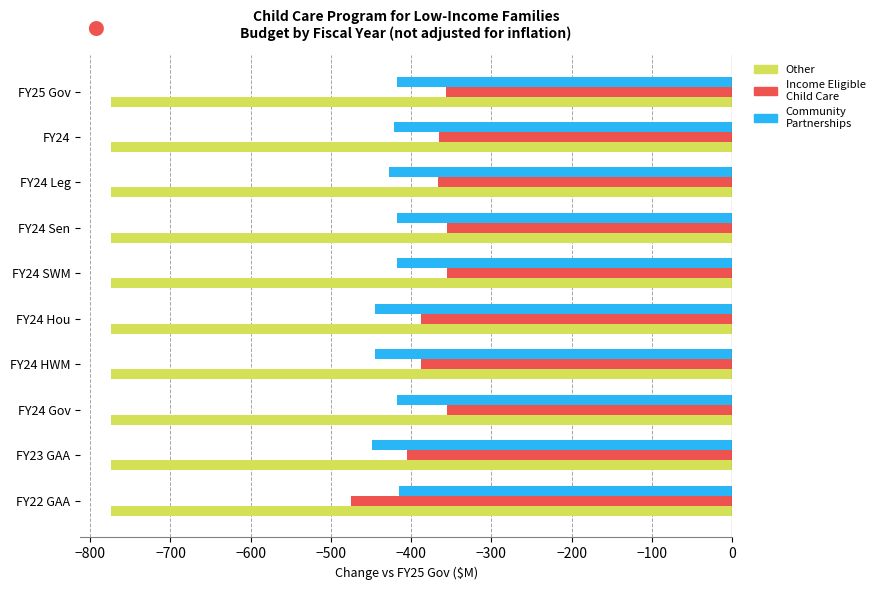

What is the highest value of the Other series?

-773.8